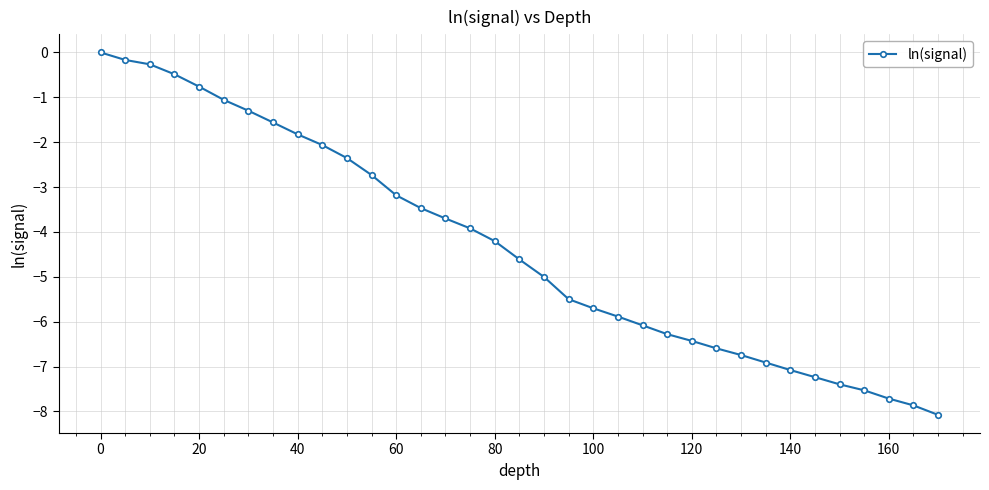

What is the minimum value shown in the chart?

-8.1